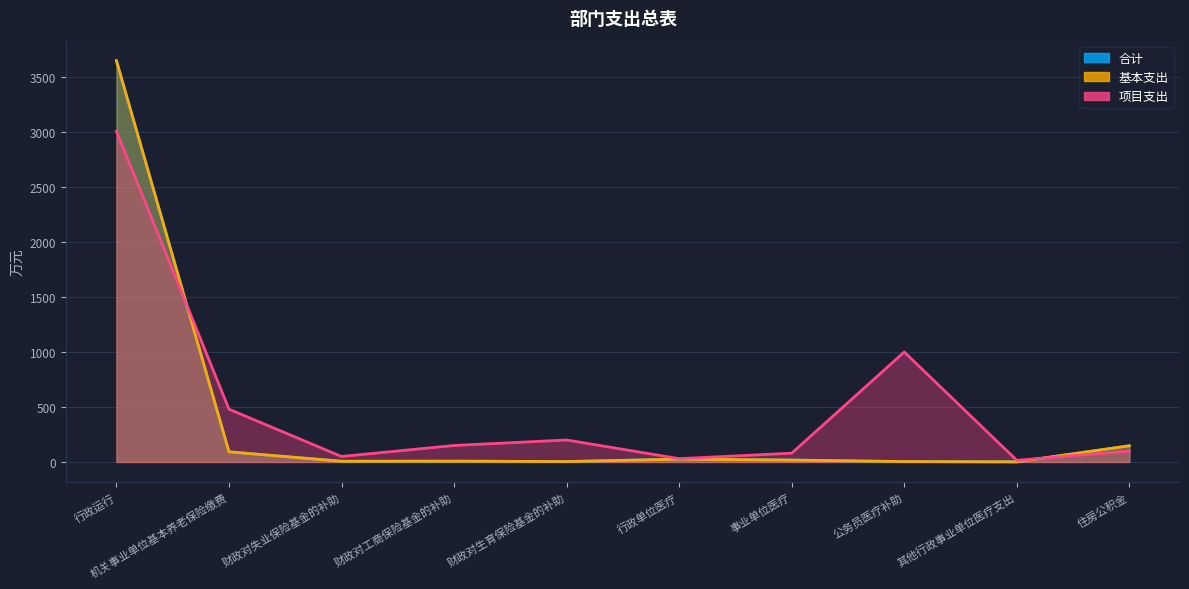

What is the sum of all 项目支出 values?

5113.0